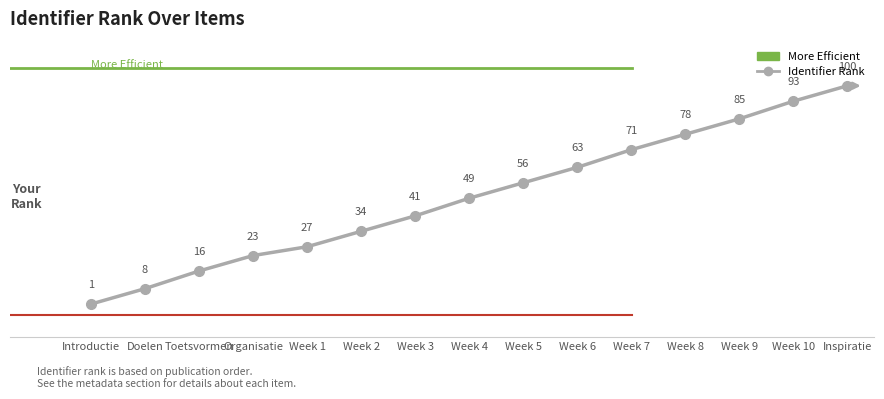

Rank the categories by value from highest to lowest.

Inspiratie, Week 10, Week 9, Week 8, Week 7, Week 6, Week 5, Week 4, Week 3, Week 2, Week 1, Organisatie, Toetsvormen, Doelen, Introductie